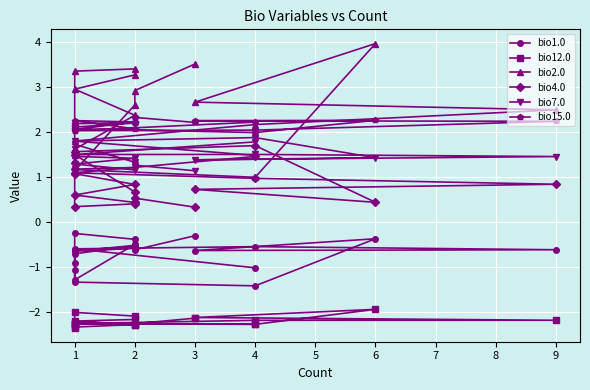

Is it true that bio7.0 equals 3.3 at 4?

False